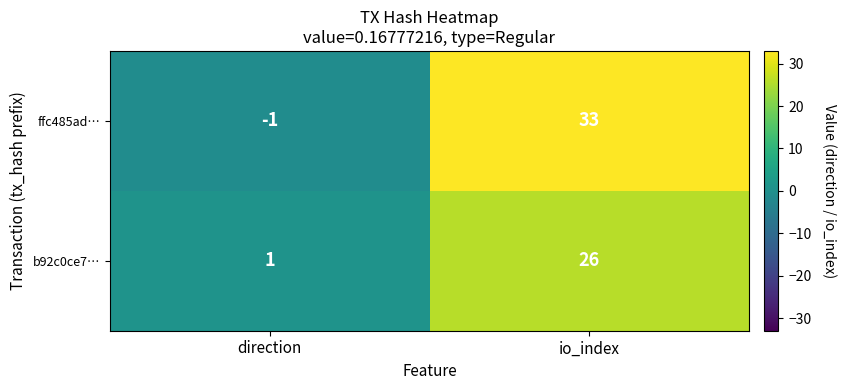

The value of b92c0ce7… at direction is 1. True or false?

True